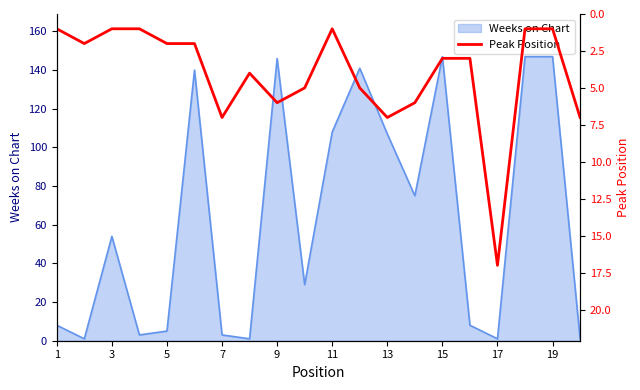

True or false: Weeks on Chart has a value of 108 at 11.

True